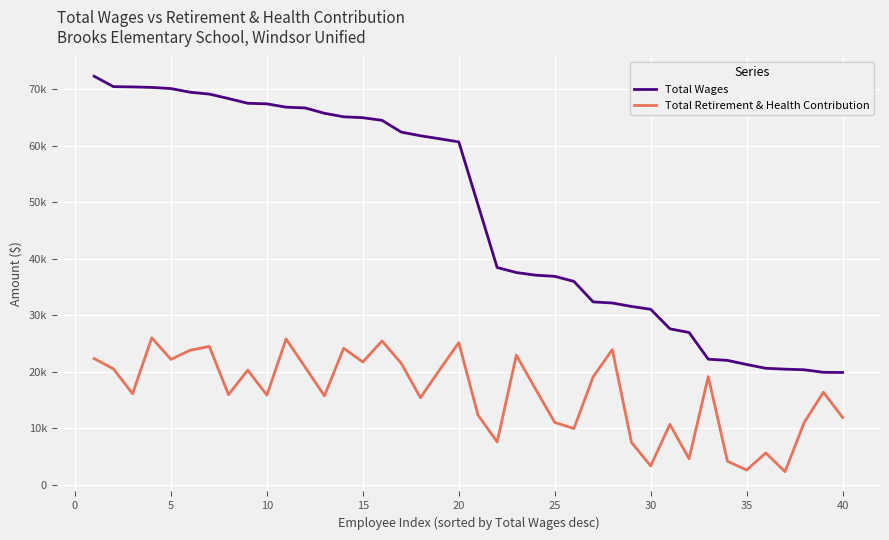

What are all the series names shown in the legend?

Total Wages, Total Retirement & Health Contribution